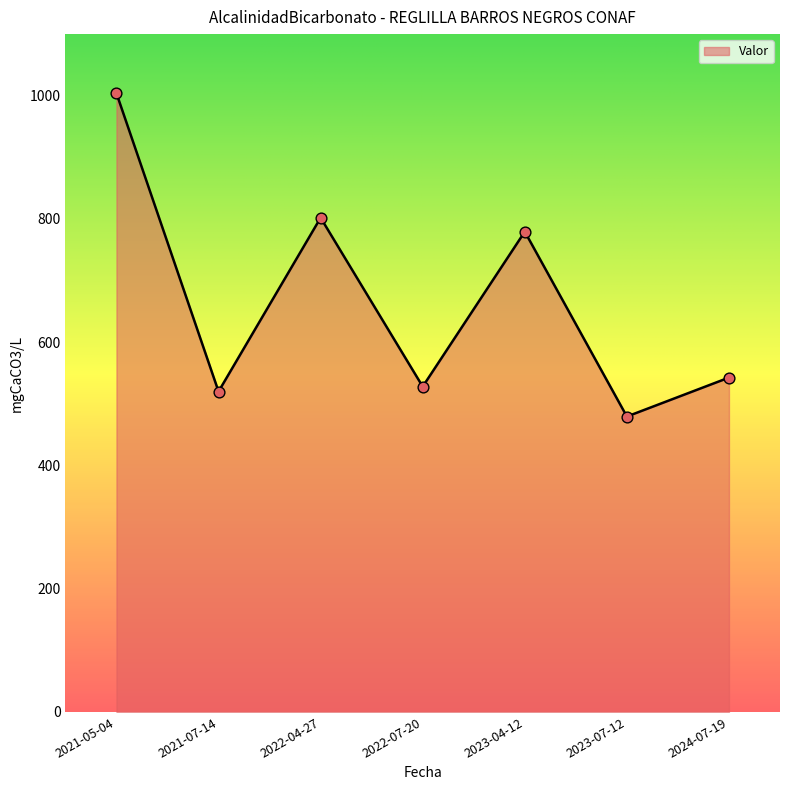

Which has a higher value, 2024-07-19 or 2021-07-14?

2024-07-19